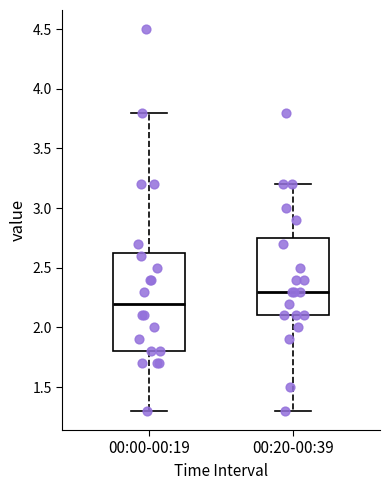

Where does the median line of the box for 00:20-00:39 sit on the y-axis? The values are not printed on the chart, so give them approximately, as read against the axis.

2.30